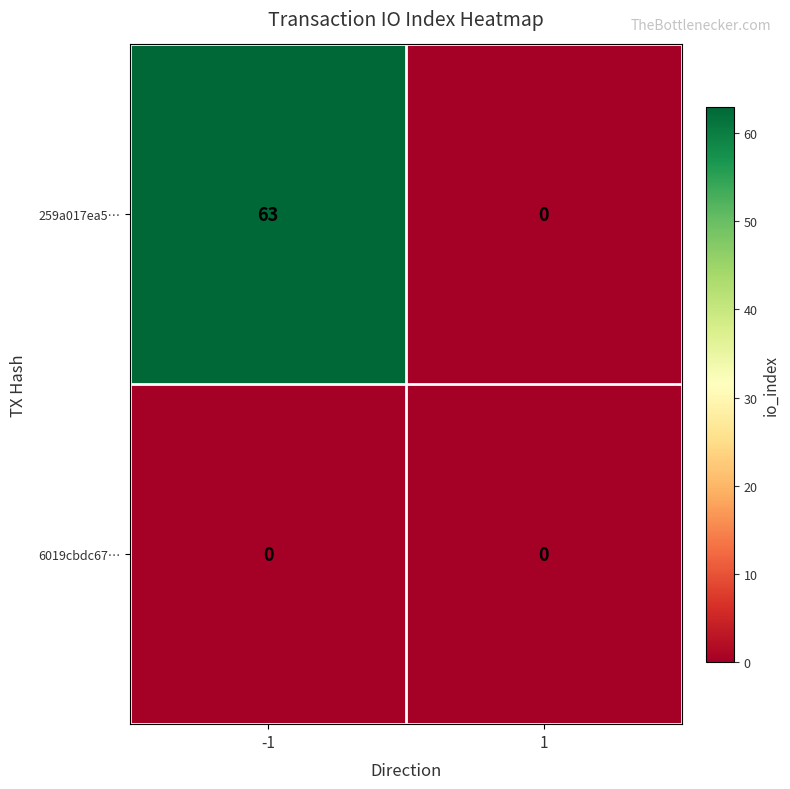

Reading left to right, transcribe all the data shown in this chart.

259a017ea5…: 63	0
6019cbdc67…: 0	0